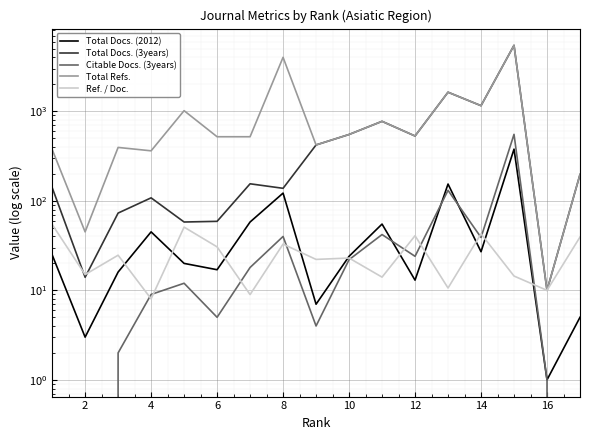

At how many categories does at least one series exceed 5302?

1